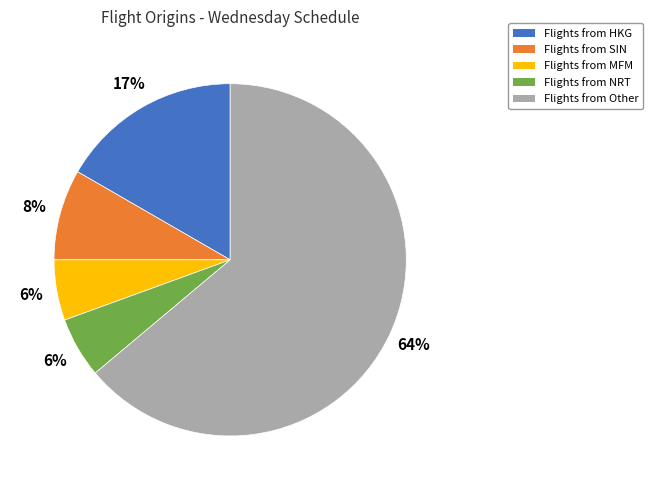

To the nearest percent, what is the average slice percentage?

20%